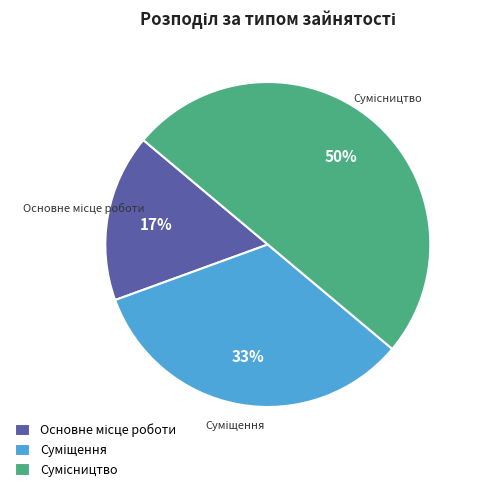

To the nearest percent, what is the difference between the largest and smallest slice percentages?

33%